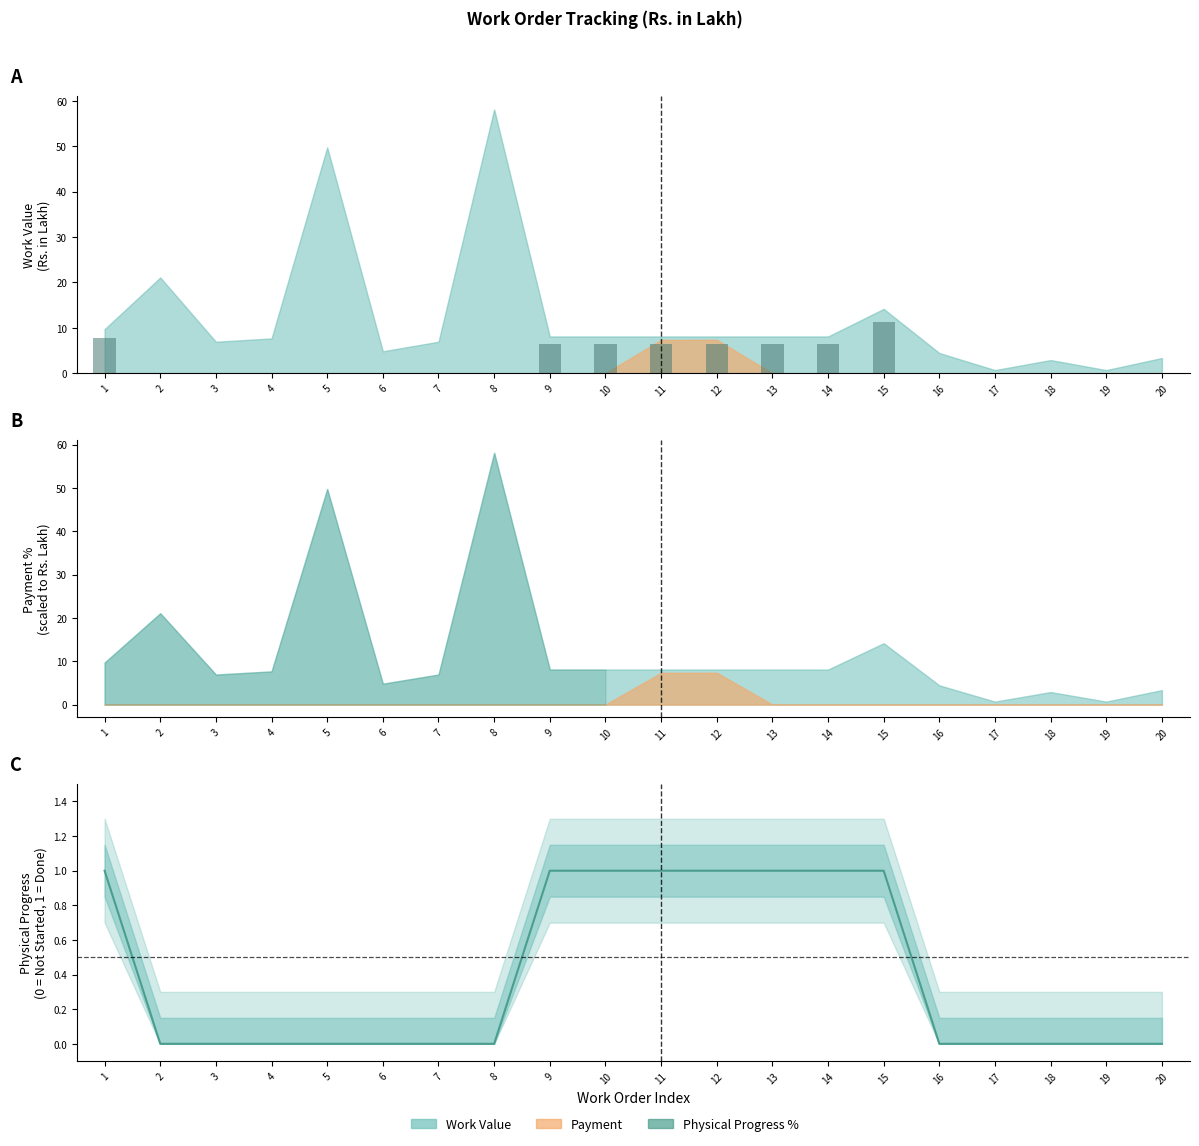

True or false: the data shows 0 at 18.

True